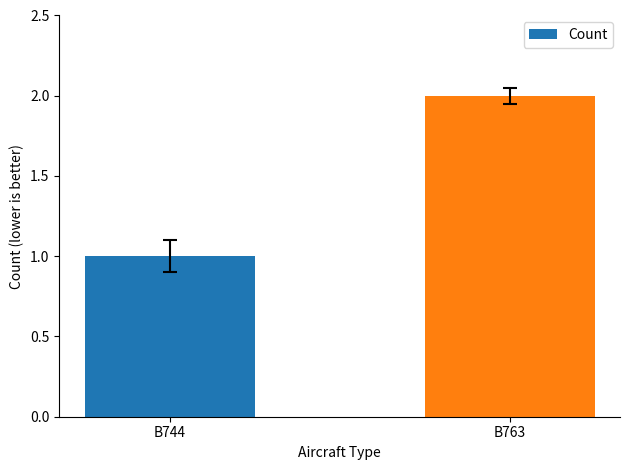

List the labels in order of value, largest first.

B763, B744